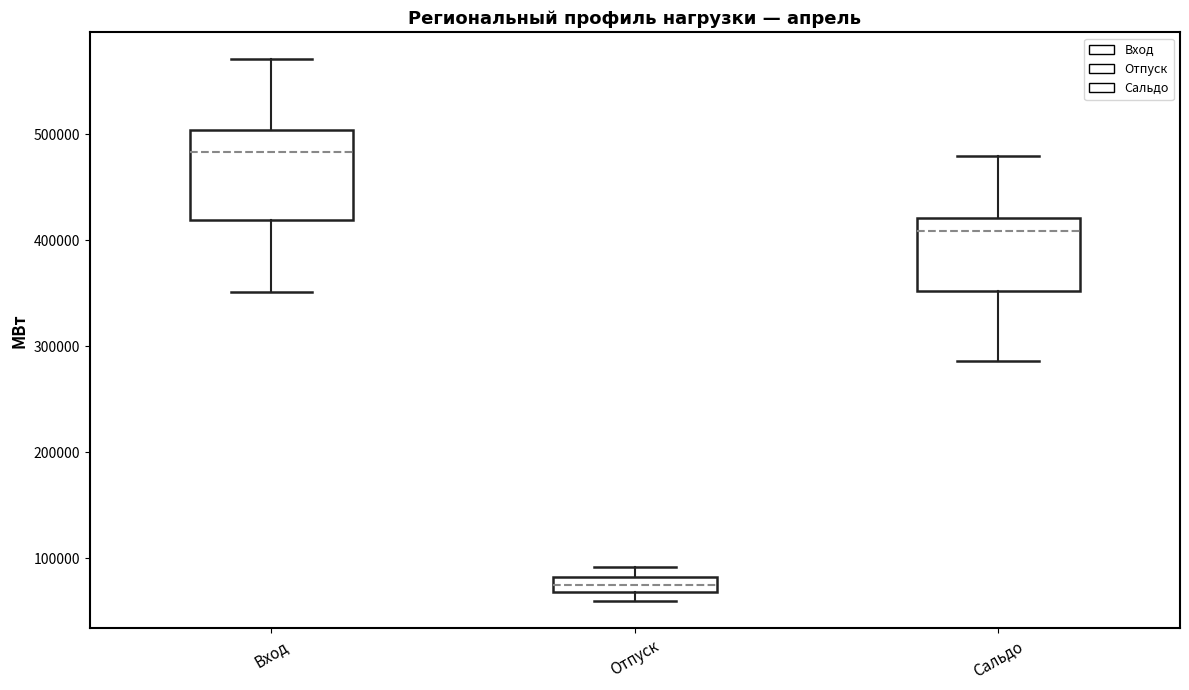

Which box's median line is the lowest?

Отпуск